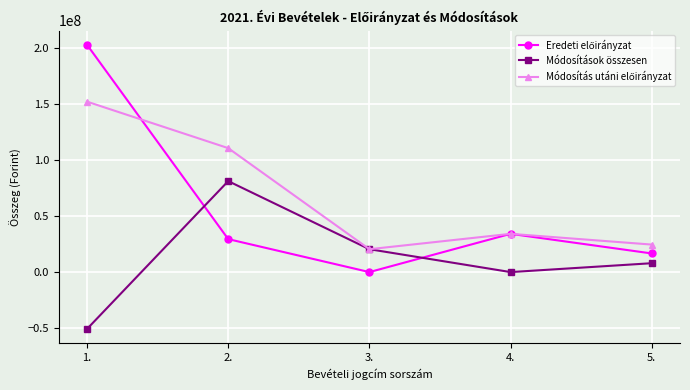

Which category has the lowest value across all series?

1.